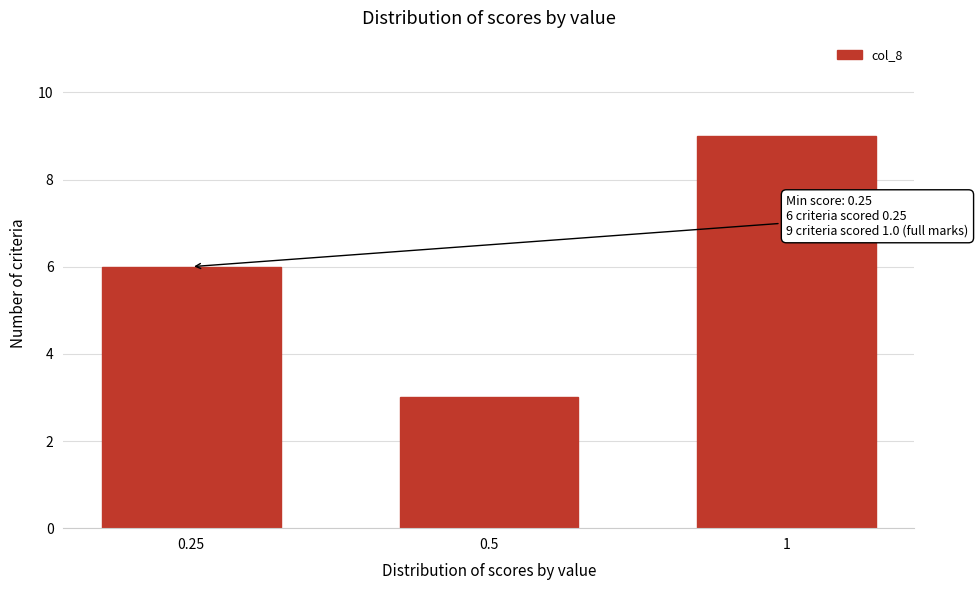

Reading right to left, list all the values displayed in this chart.

9	3	6